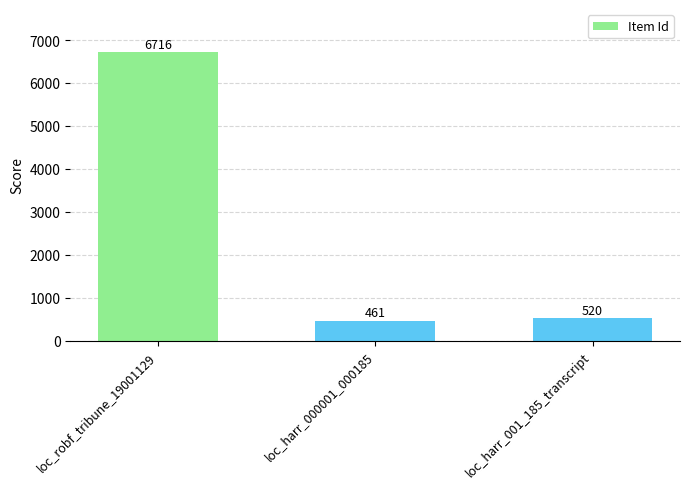

Rank the categories by value from lowest to highest.

loc_harr_000001_000185, loc_harr_001_185_transcript, loc_robf_tribune_19001129